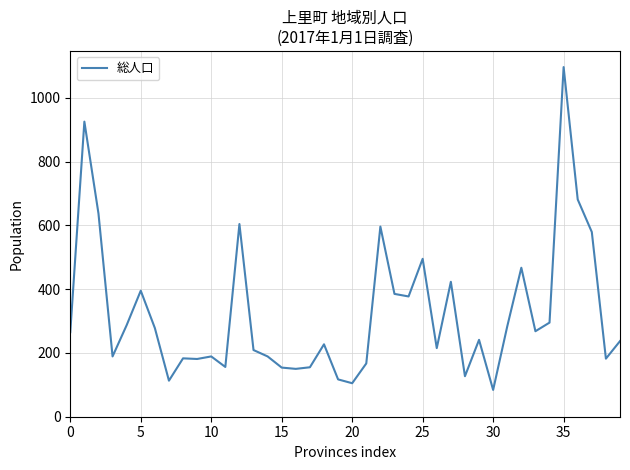

What is the sum of all values?

12906